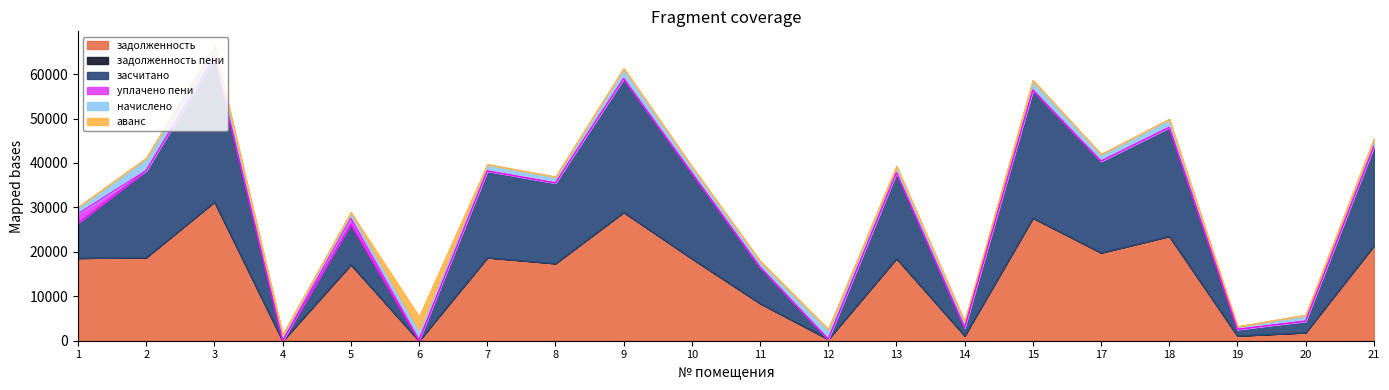

Where is the first local minimum for начислено?

5